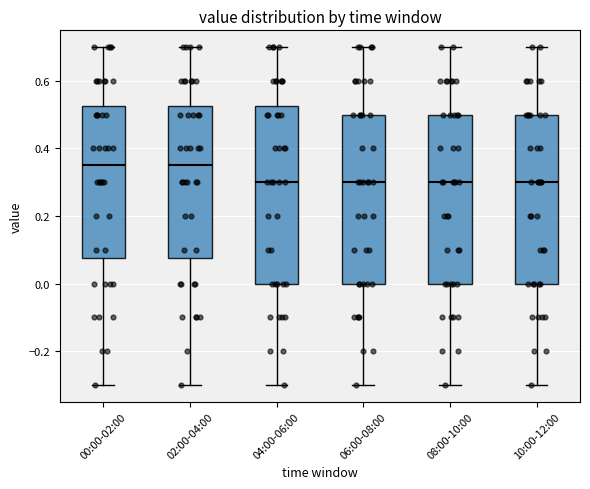

Where is the lower edge of the box for 04:00-06:00 on the y-axis? The values are not printed on the chart, so give them approximately, as read against the axis.

0.00